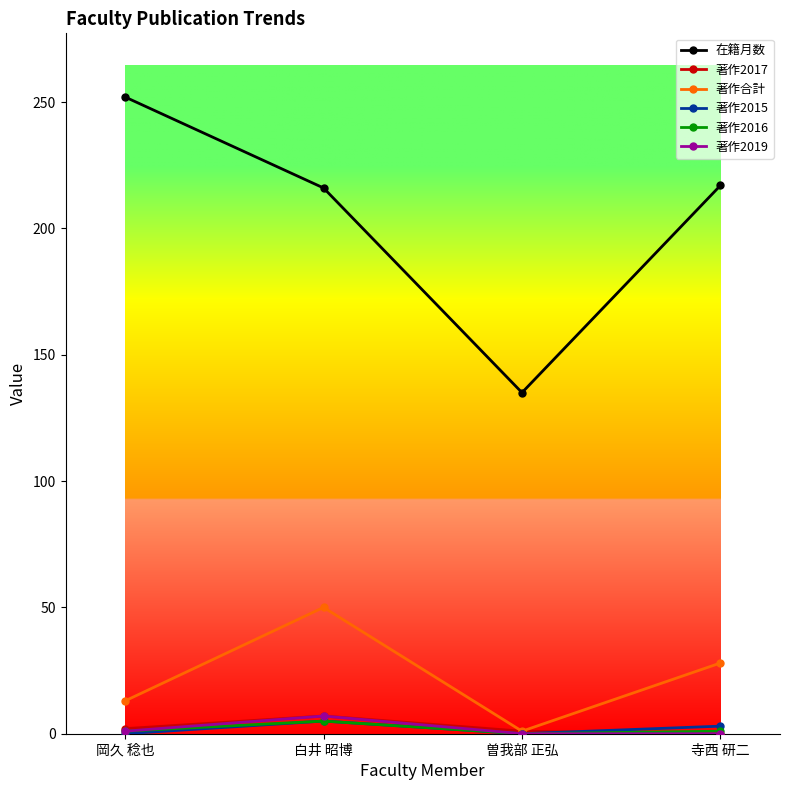

Which category has the highest value across all series?

岡久 稔也